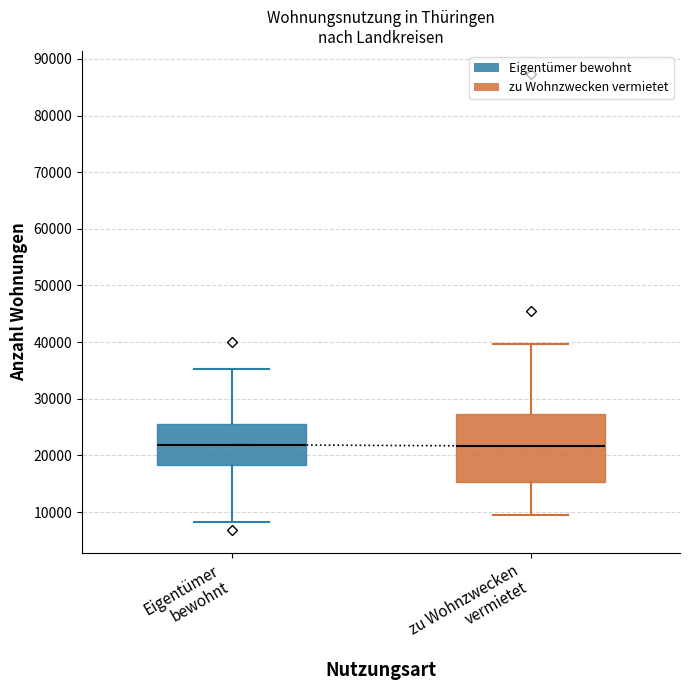

Where does the upper whisker of the box for Eigentümer bewohnt end on the y-axis? The values are not printed on the chart, so give them approximately, as read against the axis.

35000